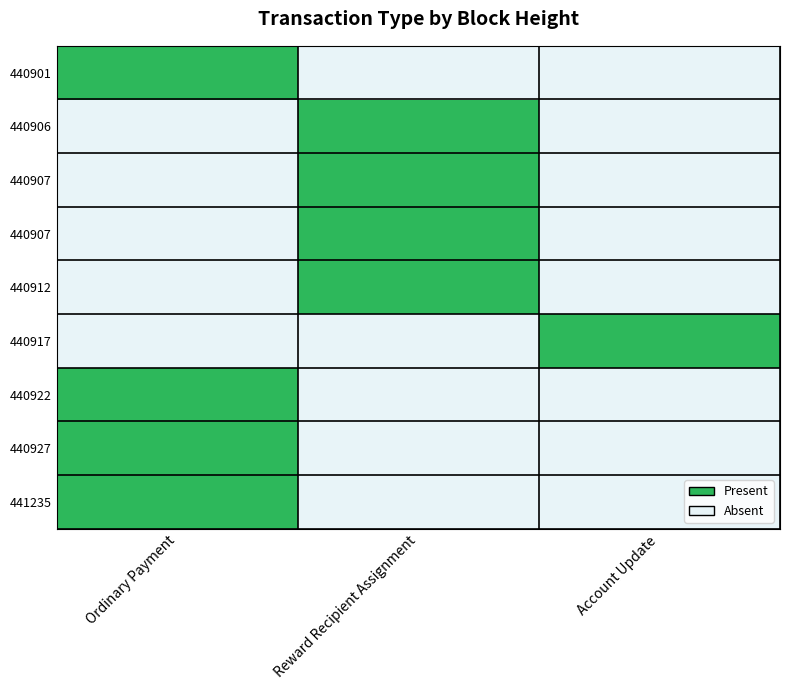

Count the number of categories in the chart.

3